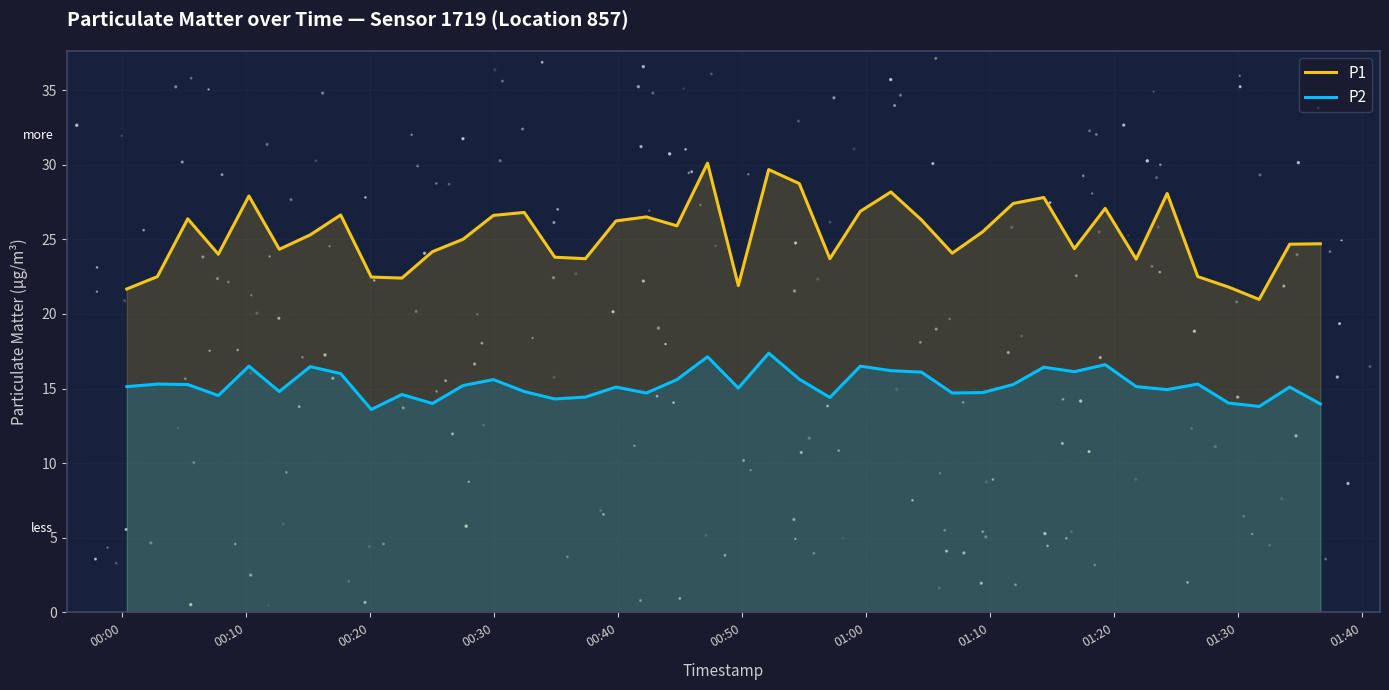

Which series has the largest Y range (max minus min)?

P1